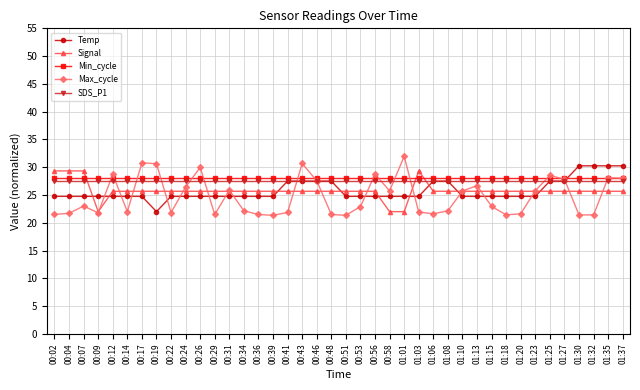

Does the chart display data point markers on the line(s)?

Yes